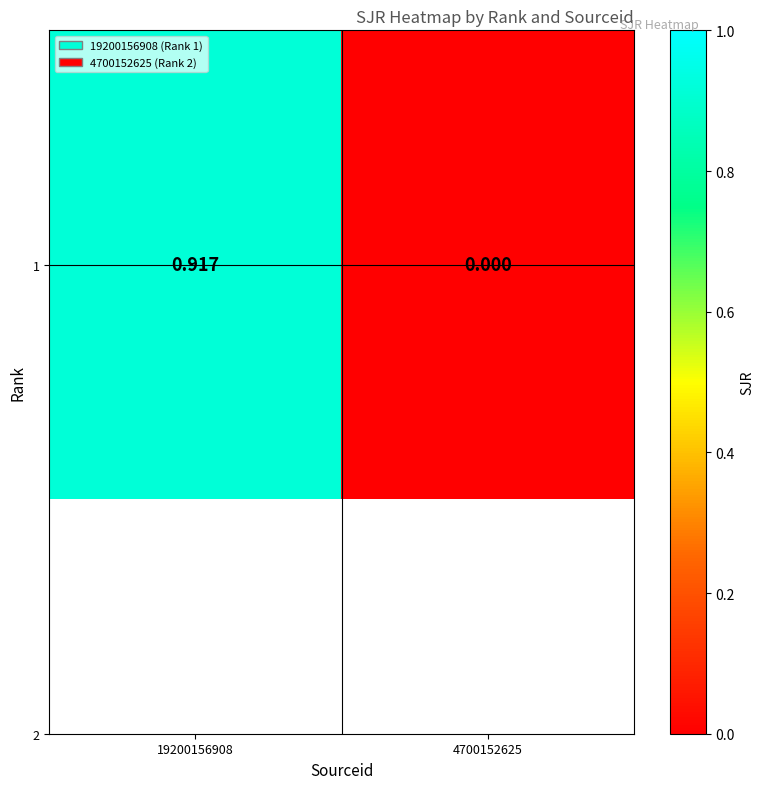

What is the difference between the maximum and minimum values?

0.9